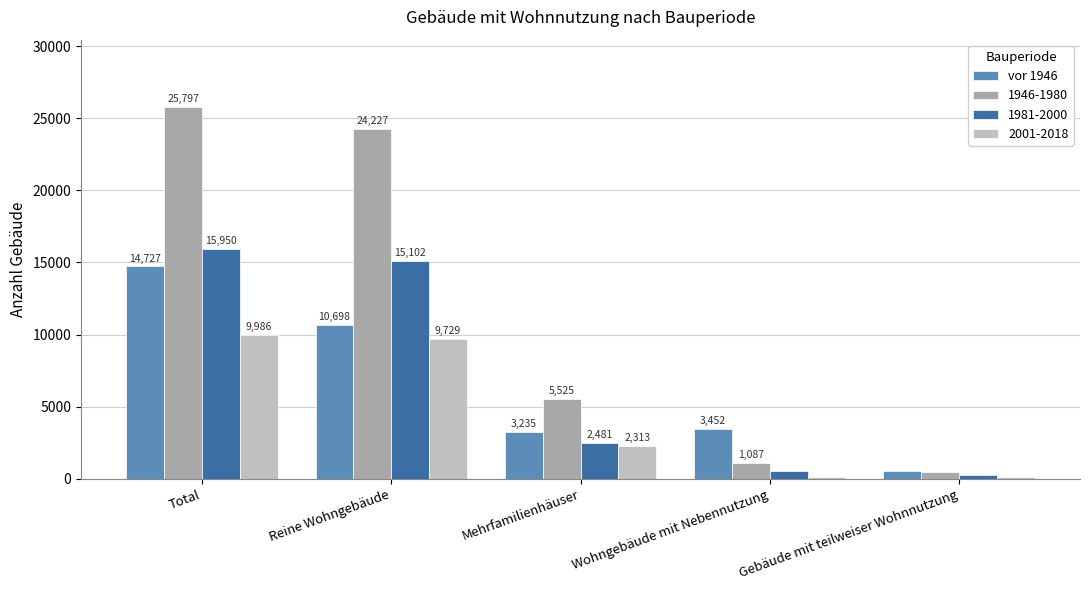

How many distinct data groups are displayed?

4